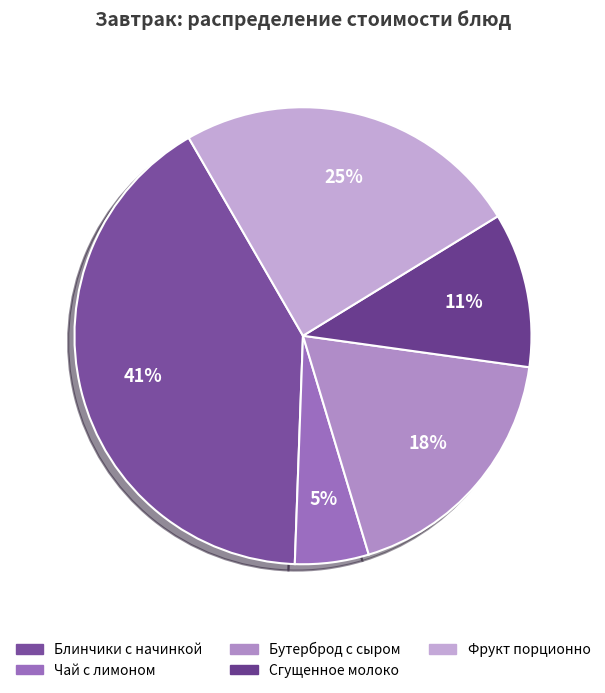

Do Бутерброд с сыром and Фрукт порционно together represent more than half of the pie?

No